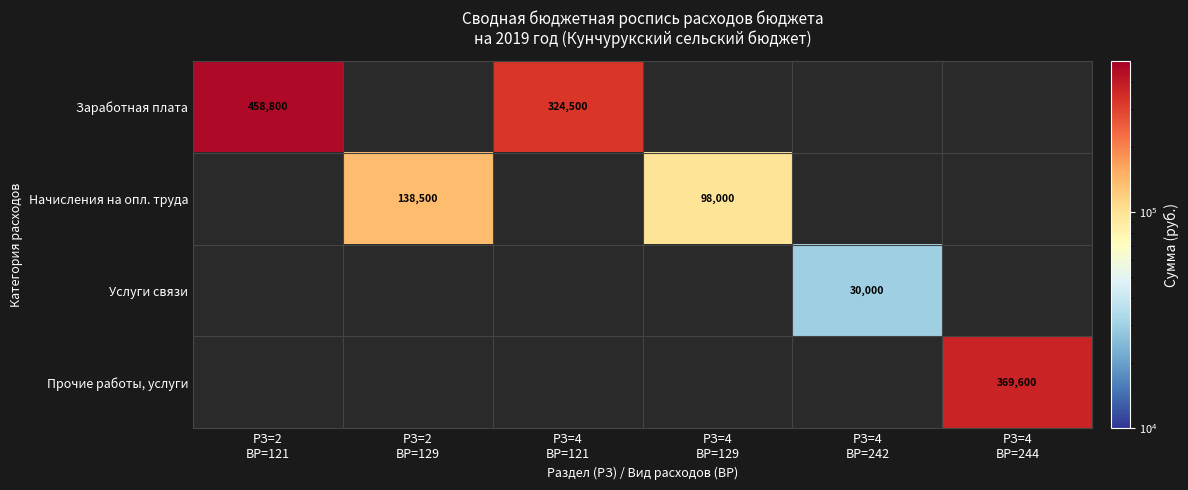

How many values in Прочие работы, услуги are above zero?

1